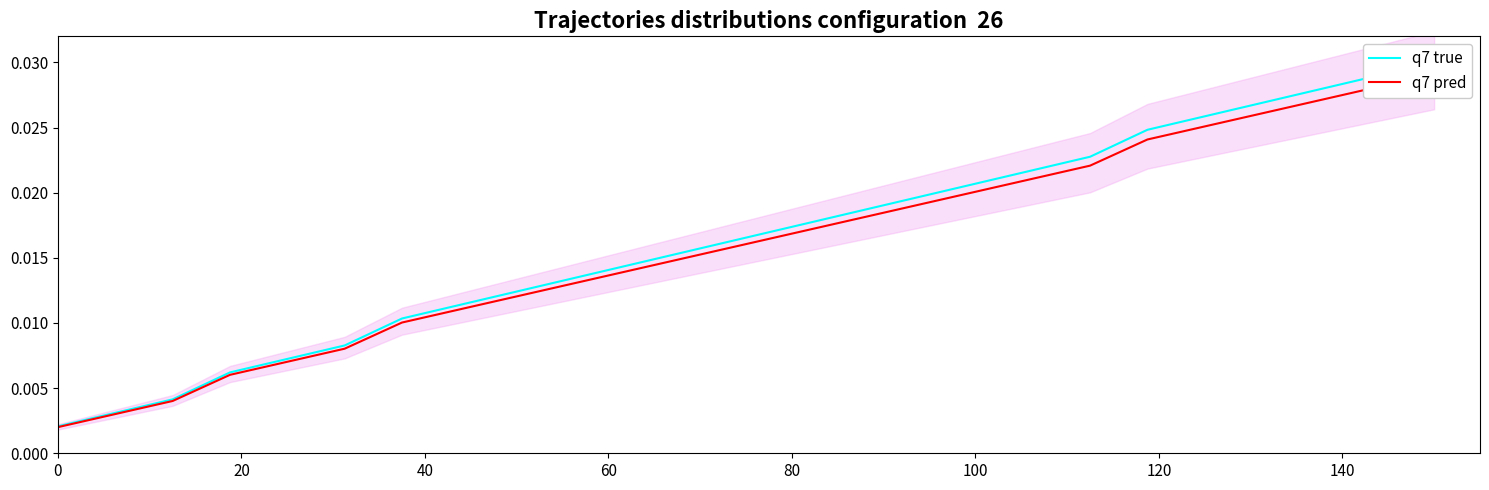

Rank the series by their maximum value, from highest to lowest.

q7 true, q7 pred